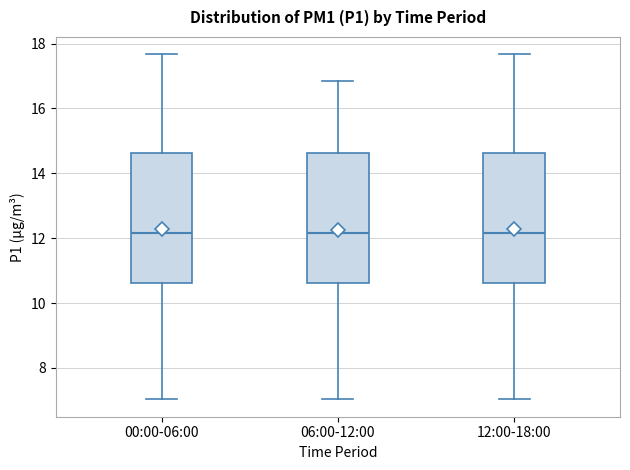

Reading left to right, read every box against the y-axis: the position of its median line, the range the box covers, and the ends of its whiskers. The values are not printed on the chart, so give them approximately, as read against the axis.

00:00-06:00: median 12.2, box 10.6 to 14.6, whiskers 7.0 to 17.6
06:00-12:00: median 12.2, box 10.6 to 14.6, whiskers 7.0 to 16.8
12:00-18:00: median 12.2, box 10.6 to 14.6, whiskers 7.0 to 17.6